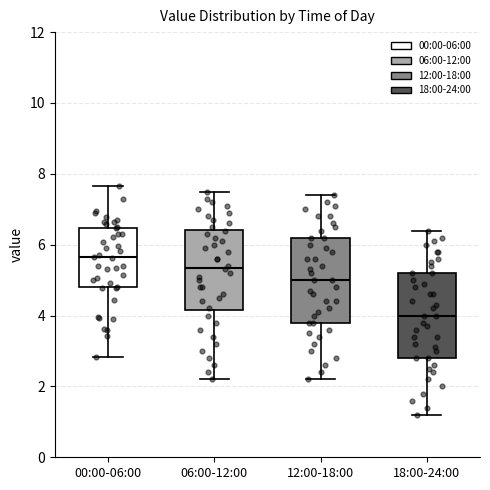

Reading left to right, read every box against the y-axis: the position of its median line, the range the box covers, and the ends of its whiskers. The values are not printed on the chart, so give them approximately, as read against the axis.

00:00-06:00: median 5.6, box 4.8 to 6.4, whiskers 2.8 to 7.6
06:00-12:00: median 5.4, box 4.2 to 6.4, whiskers 2.2 to 7.6
12:00-18:00: median 5.0, box 3.8 to 6.2, whiskers 2.2 to 7.4
18:00-24:00: median 4.0, box 2.8 to 5.2, whiskers 1.2 to 6.4